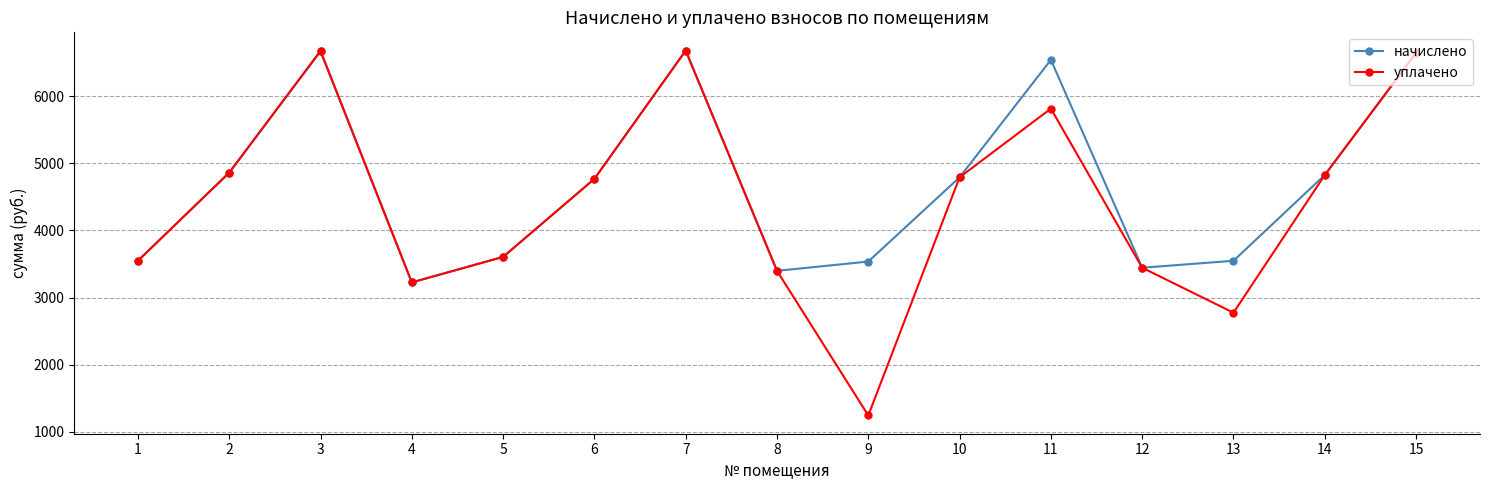

What is the value of the начислено point at the 4th from the left?

3225.6